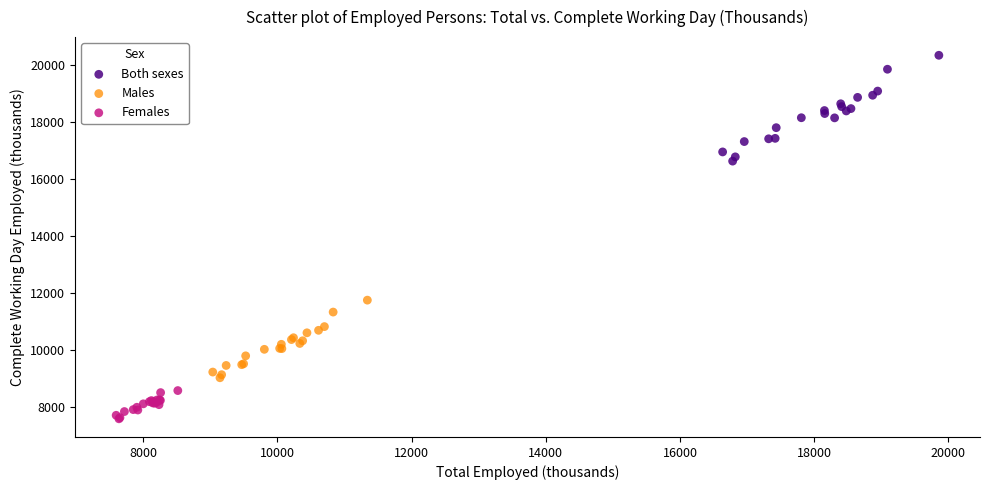

Which series contains the highest Y value?

Both sexes